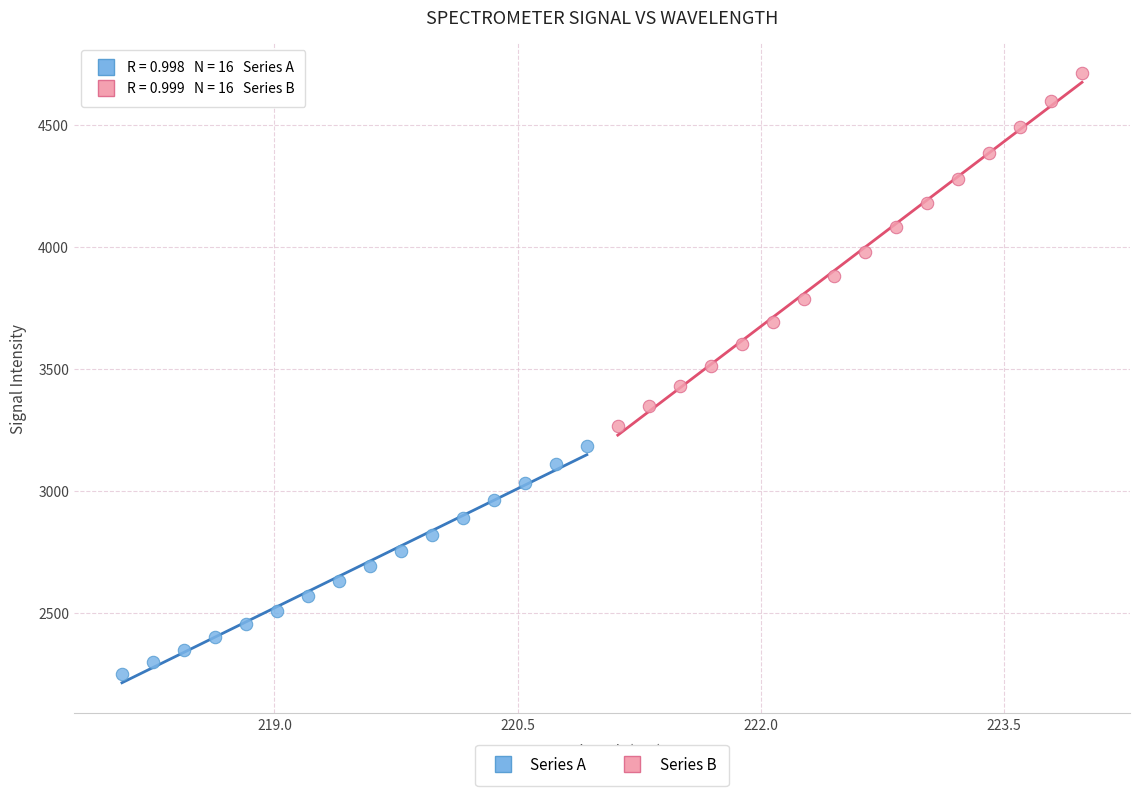

What are all the series names shown in the legend?

Series A, Series B